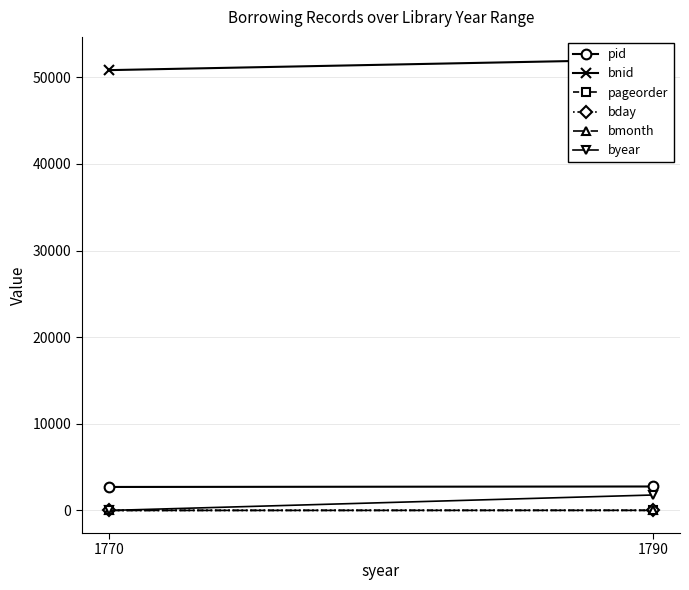

True or false: bday has a value of 27 at 1790.

False